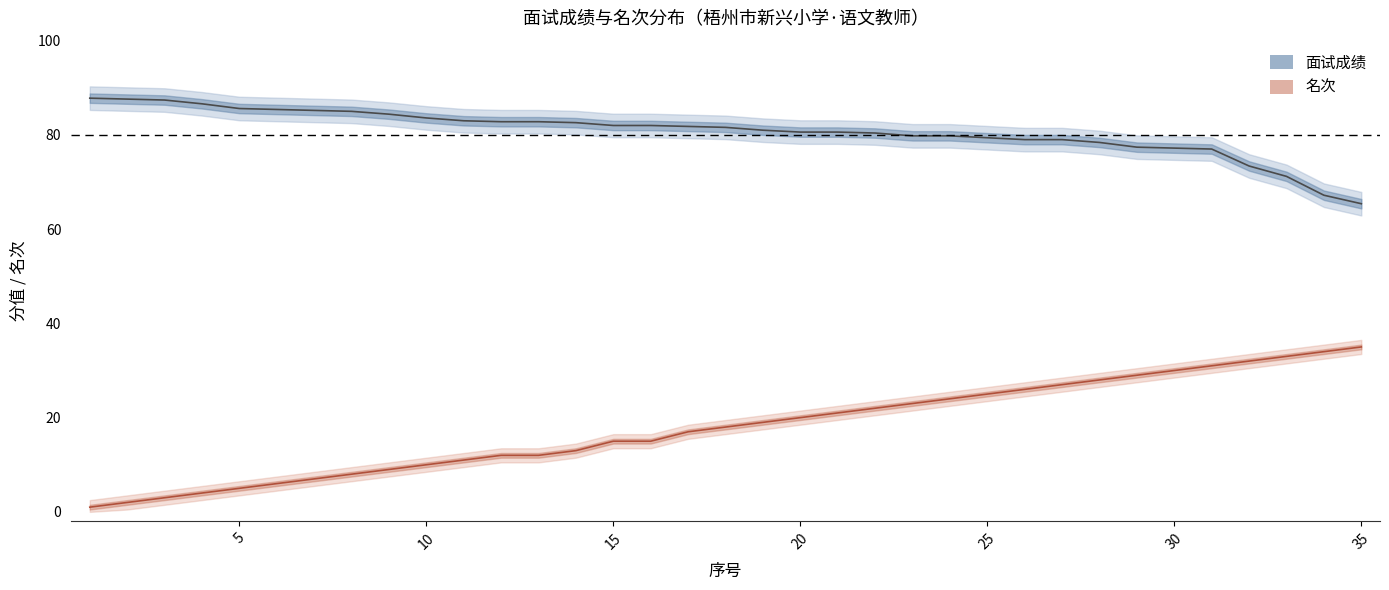

Count the number of data series in this chart.

2